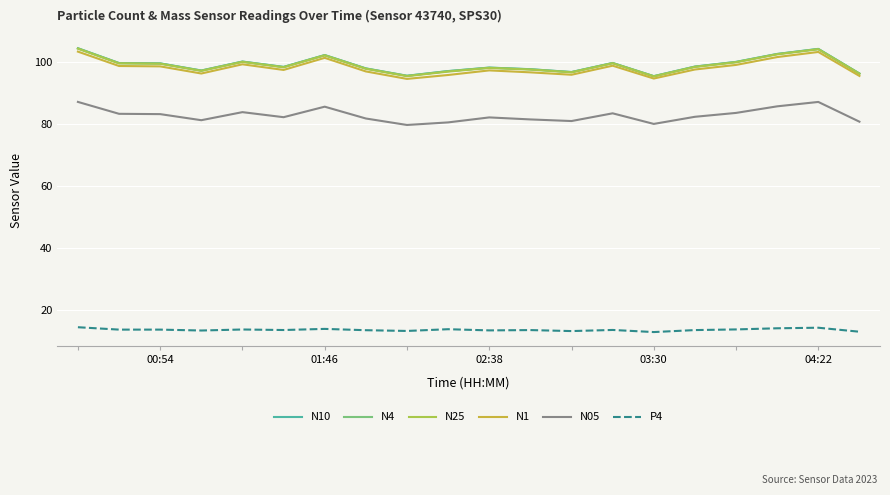

What is the greatest value displayed?

104.4